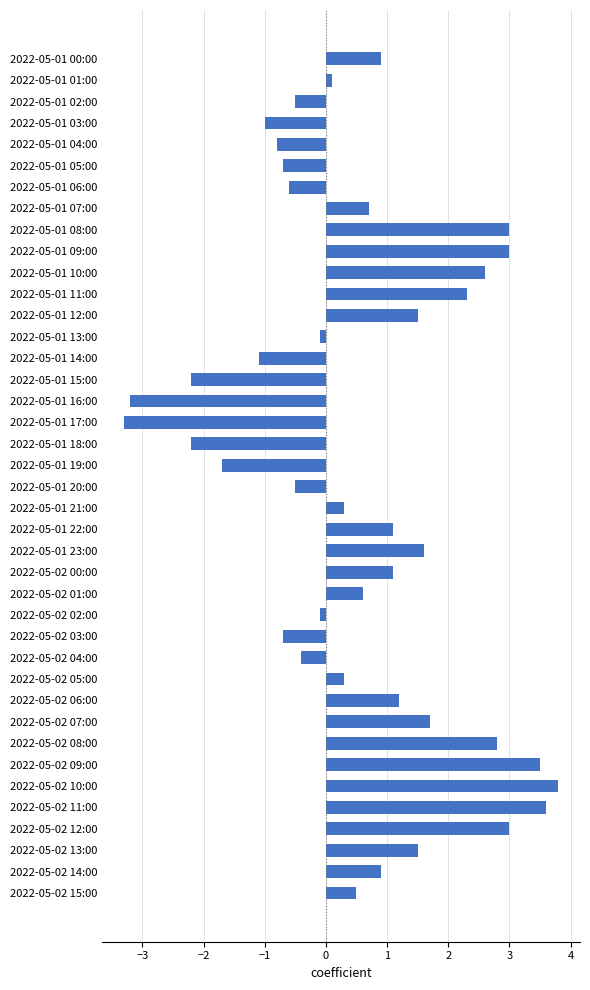

What is the greatest value displayed?

3.8